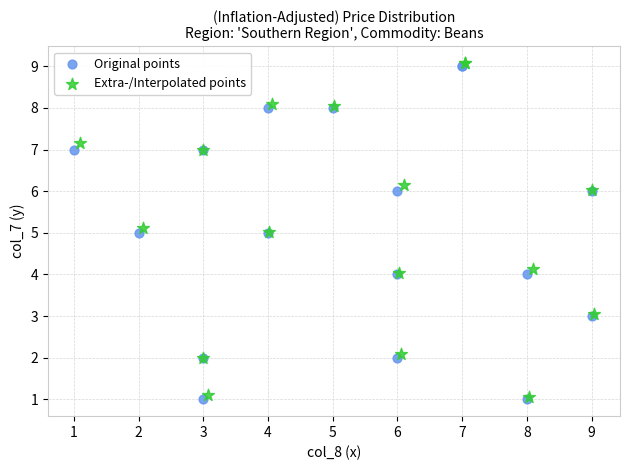

What are all the series names shown in the legend?

Original points, Extra-/Interpolated points